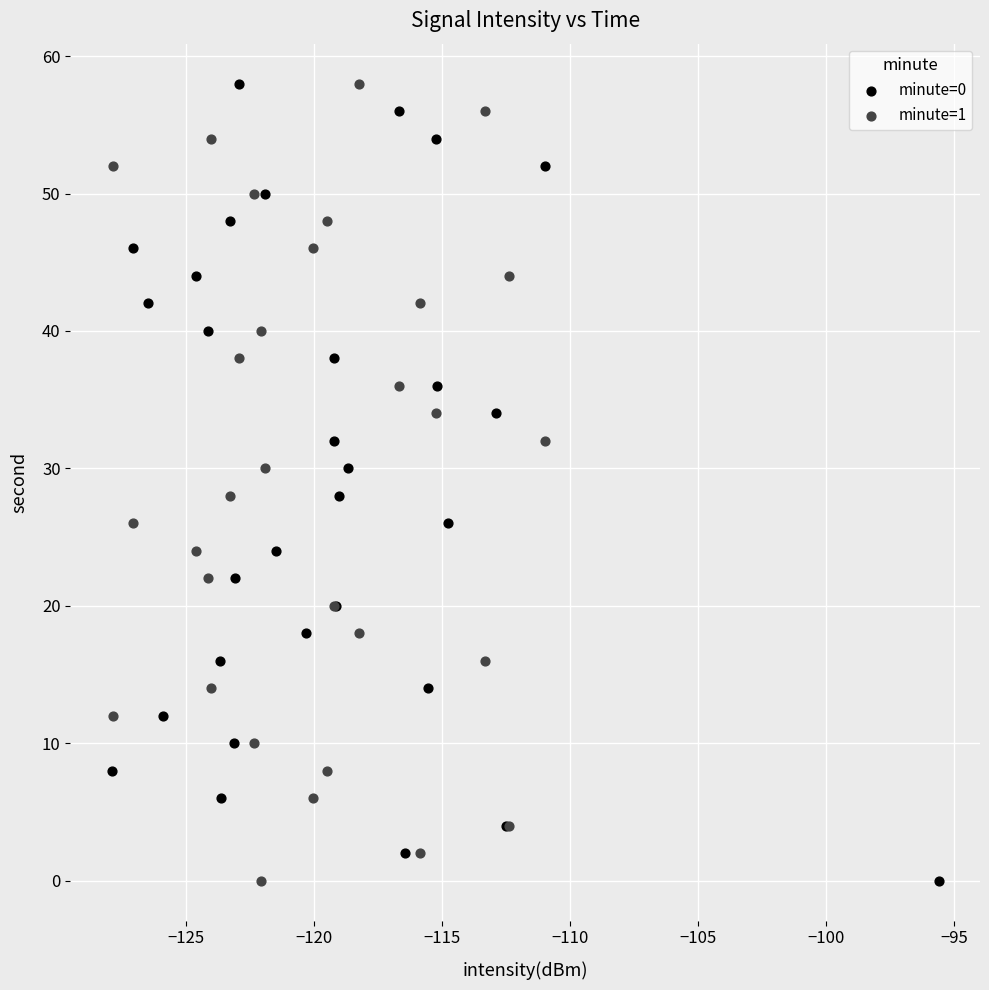

What are all the series names shown in the legend?

minute=0, minute=1